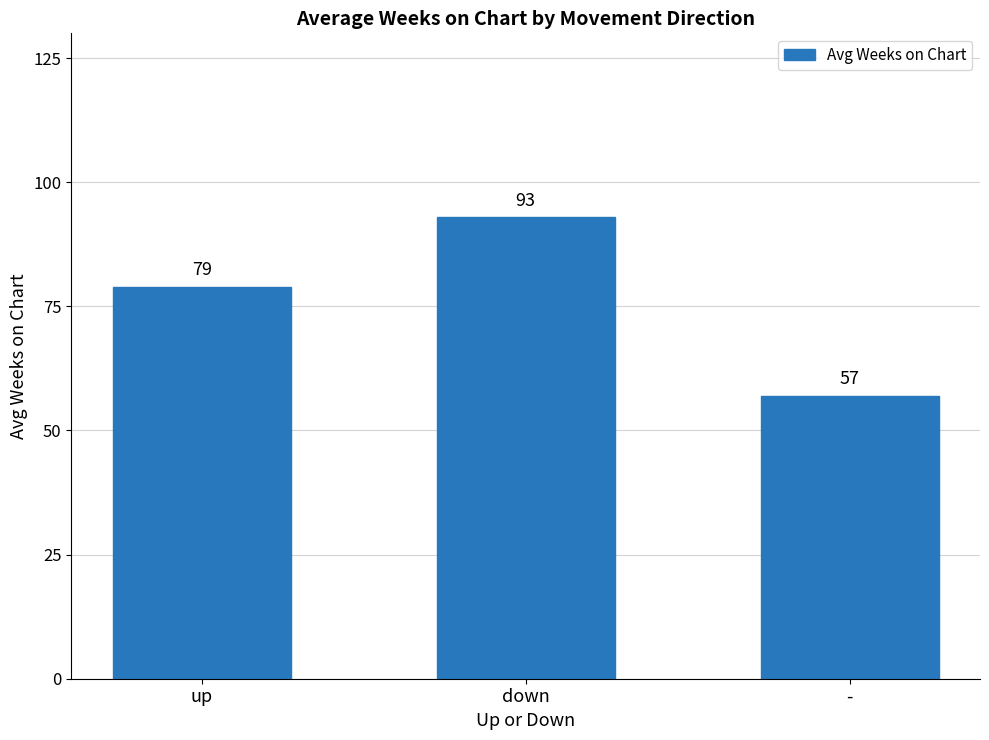

Reading left to right, transcribe all the data shown in this chart.

79	93	57